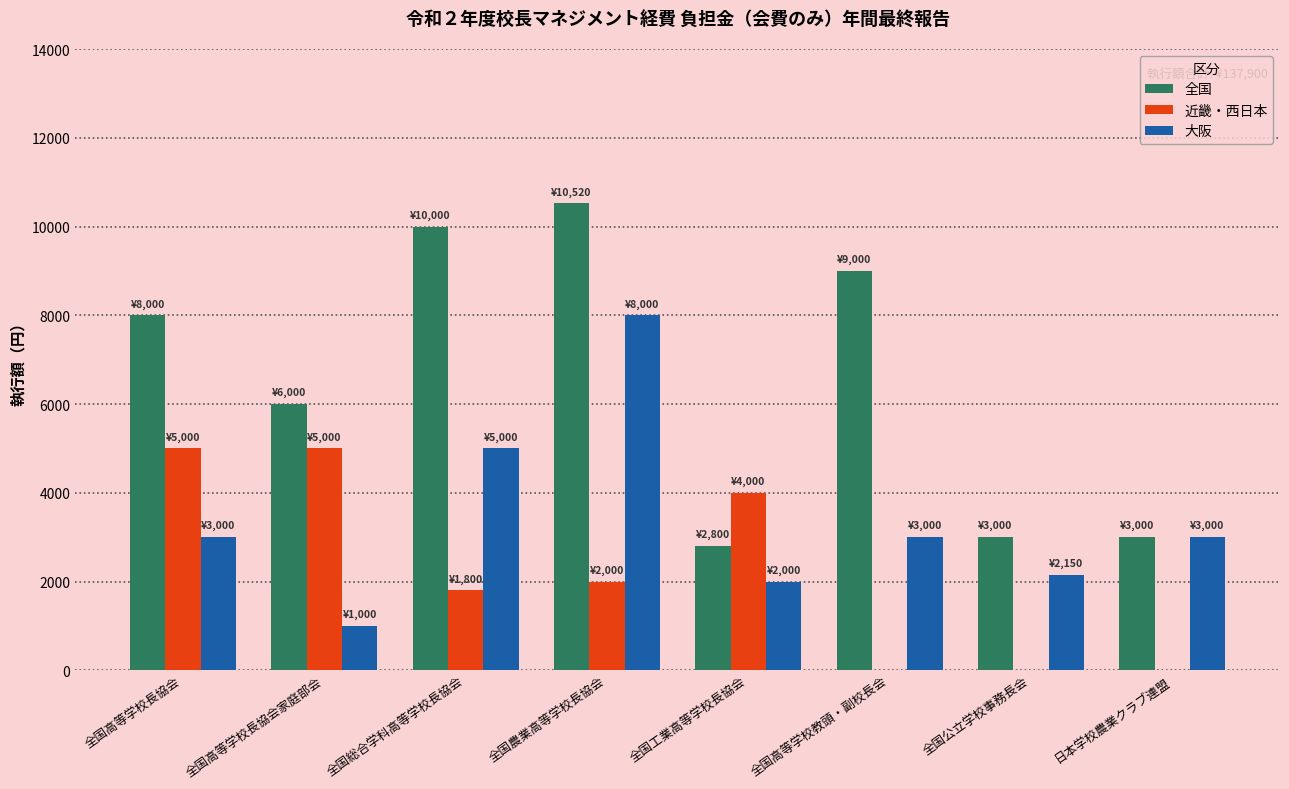

Reading left to right, transcribe all the data shown in this chart.

全国: 8000	6000	10000	10520	2800	9000	3000	3000
近畿・西日本: 5000	5000	1800	2000	4000	0	0	0
大阪: 3000	1000	5000	8000	2000	3000	2150	3000